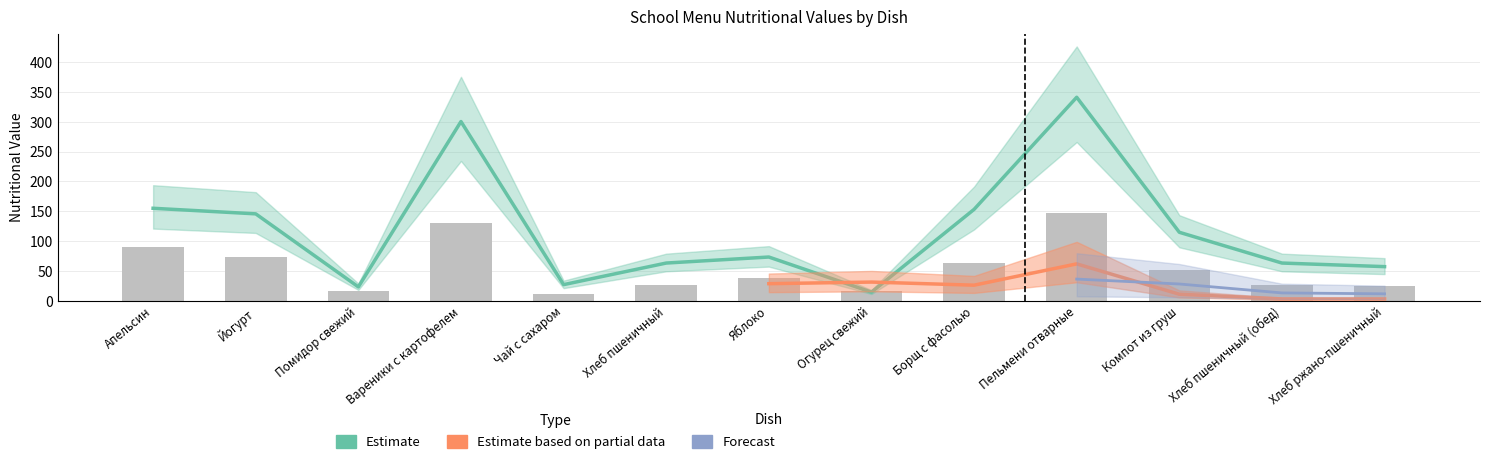

Where is Estimate nearest to the value 177?

Апельсин